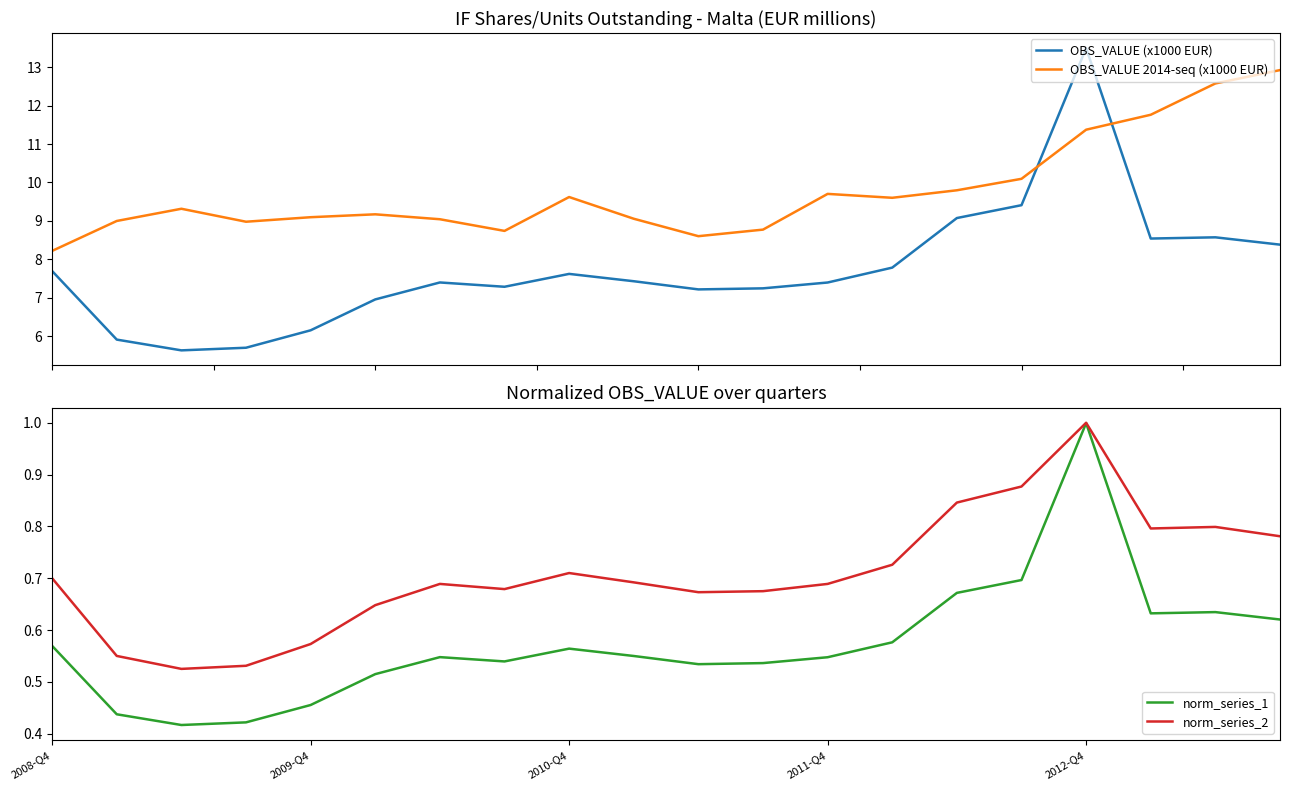

True or false: OBS_VALUE (x1000 EUR) and OBS_VALUE 2014-seq (x1000 EUR) cross at least once.

True